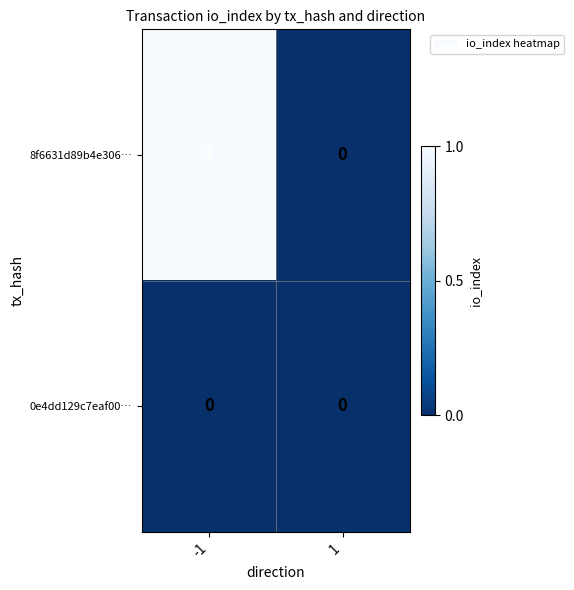

How many distinct data groups are displayed?

2